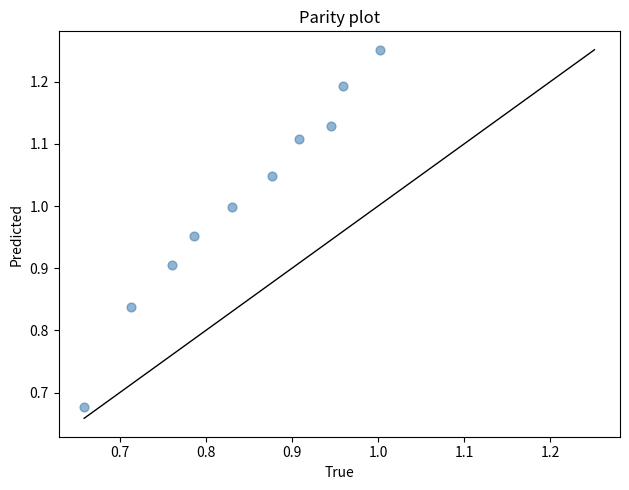

What is the range of Y values (max minus min)?

0.6